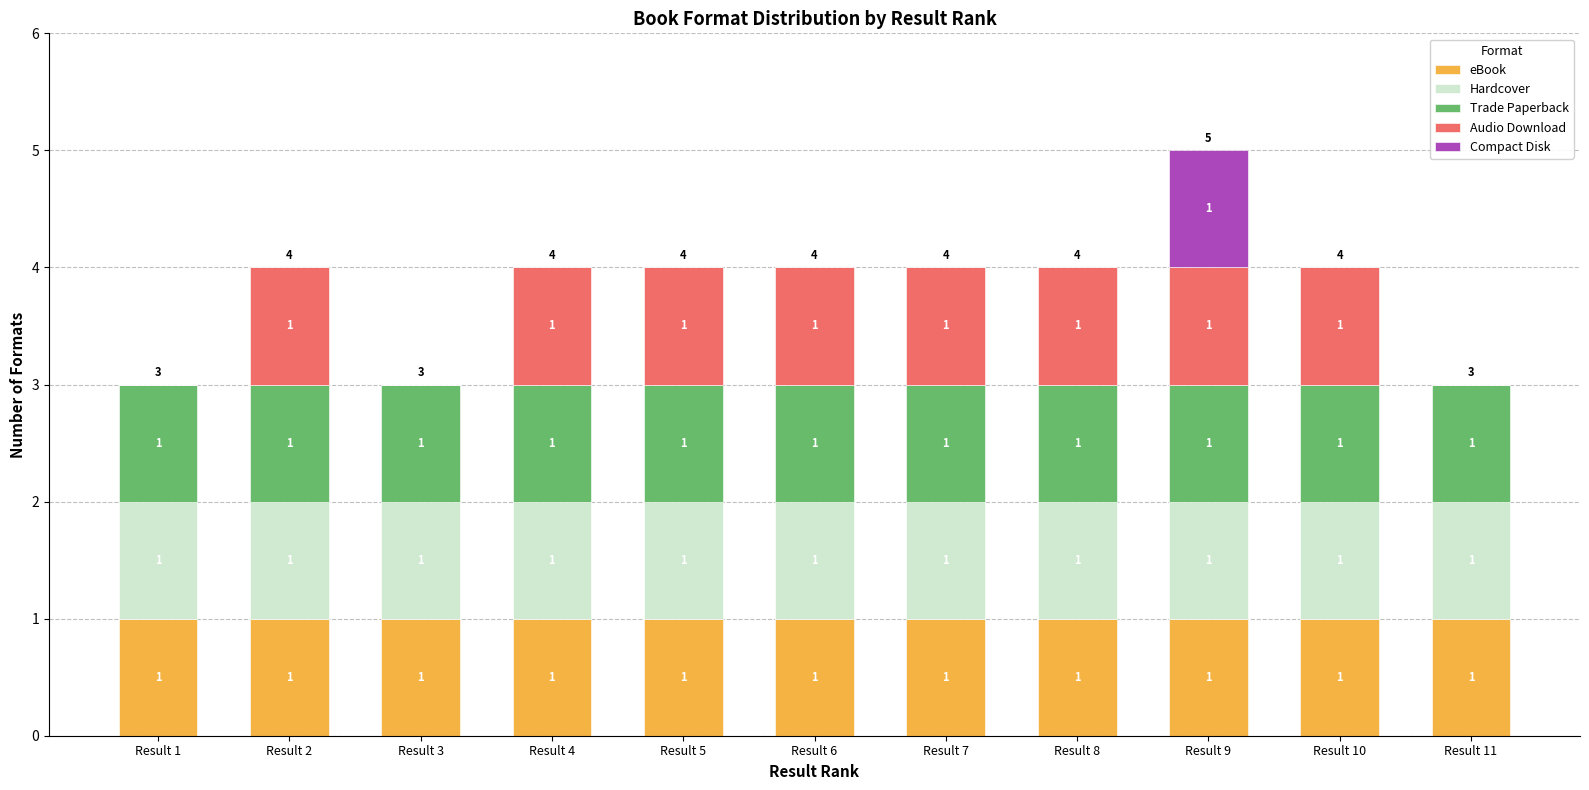

Reading left to right, list the values for the eBook series.

Result 1=1	Result 2=1	Result 3=1	Result 4=1	Result 5=1	Result 6=1	Result 7=1	Result 8=1	Result 9=1	Result 10=1	Result 11=1